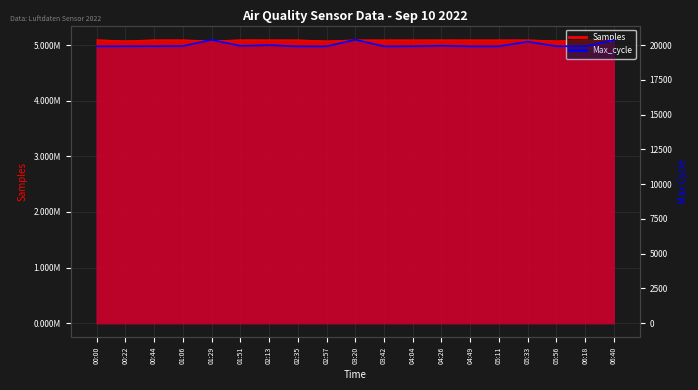

The value at 03:42 is 9715. True or false?

False